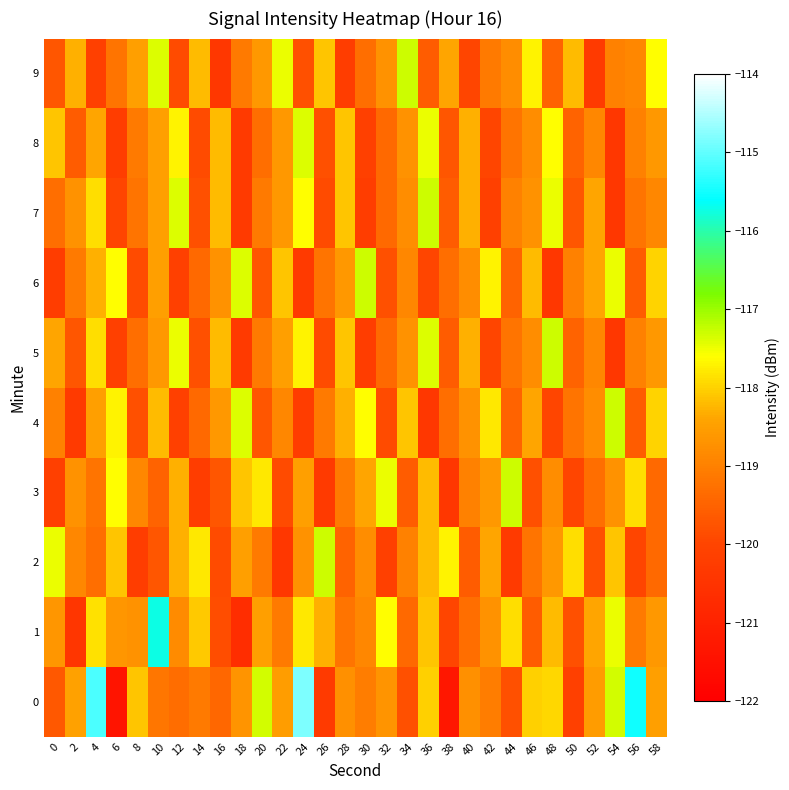

Reading right to left, what are all the values shown in this chart?

0: 58=-118.5	56=-115.5	54=-117.3	52=-118.6	50=-120.1	48=-118.0	46=-118.0	44=-119.8	42=-119.0	40=-118.7	38=-121.3	36=-118.0	34=-119.8	32=-118.7	30=-119.1	28=-118.7	26=-120.3	24=-114.8	22=-118.5	20=-117.3	18=-118.7	16=-119.4	14=-119.1	12=-119.3	10=-119.2	8=-118.1	6=-121.4	4=-115.1	2=-118.5	0=-119.7
1: 58=-118.6	56=-119.1	54=-117.5	52=-118.4	50=-119.8	48=-118.2	46=-119.6	44=-117.9	42=-118.7	40=-119.3	38=-120.0	36=-118.1	34=-119.4	32=-117.6	30=-118.9	28=-119.2	26=-118.3	24=-117.8	22=-119.1	20=-118.5	18=-120.7	16=-119.9	14=-118.1	12=-118.8	10=-115.7	8=-118.7	6=-118.6	4=-117.8	2=-120.4	0=-118.6
2: 58=-119.4	56=-120.0	54=-118.1	52=-119.8	50=-117.9	48=-118.6	46=-119.2	44=-120.3	42=-118.4	40=-119.6	38=-117.7	36=-118.2	34=-119.0	32=-120.1	30=-118.8	28=-119.5	26=-117.3	24=-118.7	22=-120.4	20=-119.1	18=-118.5	16=-119.9	14=-117.8	12=-118.3	10=-119.7	8=-120.2	6=-118.1	4=-119.3	2=-118.9	0=-117.5
3: 58=-119.4	56=-117.9	54=-118.7	52=-119.3	50=-120.0	48=-118.8	46=-119.8	44=-117.3	42=-118.6	40=-119.0	38=-120.4	36=-118.2	34=-119.6	32=-117.5	30=-118.4	28=-119.1	26=-120.3	24=-118.5	22=-119.9	20=-117.8	18=-118.1	16=-119.7	14=-120.2	12=-118.3	10=-119.5	8=-118.9	6=-117.6	4=-119.2	2=-118.7	0=-120.1
4: 58=-118.0	56=-119.6	54=-117.3	52=-118.8	50=-119.2	48=-120.0	46=-118.4	44=-119.5	42=-117.8	40=-118.7	38=-119.3	36=-120.4	34=-118.1	32=-119.9	30=-117.6	28=-118.3	26=-119.1	24=-120.2	22=-118.9	20=-119.7	18=-117.4	16=-118.6	14=-119.4	12=-120.1	10=-118.2	8=-119.8	6=-117.7	4=-118.5	2=-120.3	0=-119.0
5: 58=-118.6	56=-119.0	54=-120.4	52=-118.9	50=-119.5	48=-117.3	46=-118.8	44=-119.2	42=-120.0	40=-118.3	38=-119.6	36=-117.4	34=-118.7	32=-119.4	30=-120.2	28=-118.1	26=-119.9	24=-117.7	22=-118.5	20=-119.1	18=-120.3	16=-118.2	14=-119.8	12=-117.5	10=-118.6	8=-119.3	6=-120.1	4=-117.9	2=-119.7	0=-118.4
6: 58=-118.0	56=-119.6	54=-117.5	52=-118.4	50=-119.0	48=-120.4	46=-118.2	44=-119.5	42=-117.7	40=-118.8	38=-119.3	36=-120.0	34=-118.9	32=-119.8	30=-117.3	28=-118.6	26=-119.2	24=-120.3	22=-118.1	20=-119.7	18=-117.4	16=-118.7	14=-119.4	12=-120.1	10=-118.5	8=-119.9	6=-117.6	4=-118.3	2=-119.1	0=-120.2
7: 58=-118.9	56=-119.2	54=-120.4	52=-118.4	50=-119.7	48=-117.5	46=-118.7	44=-119.0	42=-120.1	40=-118.3	38=-119.6	36=-117.3	34=-118.8	32=-119.4	30=-120.2	28=-118.1	26=-119.9	24=-117.6	22=-118.6	20=-119.1	18=-120.3	16=-118.2	14=-119.8	12=-117.4	10=-118.5	8=-119.2	6=-120.0	4=-117.9	2=-118.7	0=-119.3
8: 58=-118.6	56=-119.0	54=-120.4	52=-118.9	50=-119.5	48=-117.6	46=-118.8	44=-119.2	42=-120.0	40=-118.3	38=-119.7	36=-117.5	34=-118.7	32=-119.4	30=-120.1	28=-118.1	26=-119.8	24=-117.4	22=-118.6	20=-119.3	18=-120.3	16=-118.2	14=-119.9	12=-117.7	10=-118.5	8=-119.1	6=-120.2	4=-118.4	2=-119.6	0=-118.1
9: 58=-117.6	56=-118.9	54=-119.0	52=-120.3	50=-118.2	48=-119.5	46=-117.7	44=-118.8	42=-119.1	40=-120.0	38=-118.4	36=-119.6	34=-117.3	32=-118.7	30=-119.3	28=-120.2	26=-118.1	24=-119.8	22=-117.5	20=-118.6	18=-119.1	16=-120.4	14=-118.2	12=-119.9	10=-117.4	8=-118.5	6=-119.2	4=-120.1	2=-118.3	0=-119.7